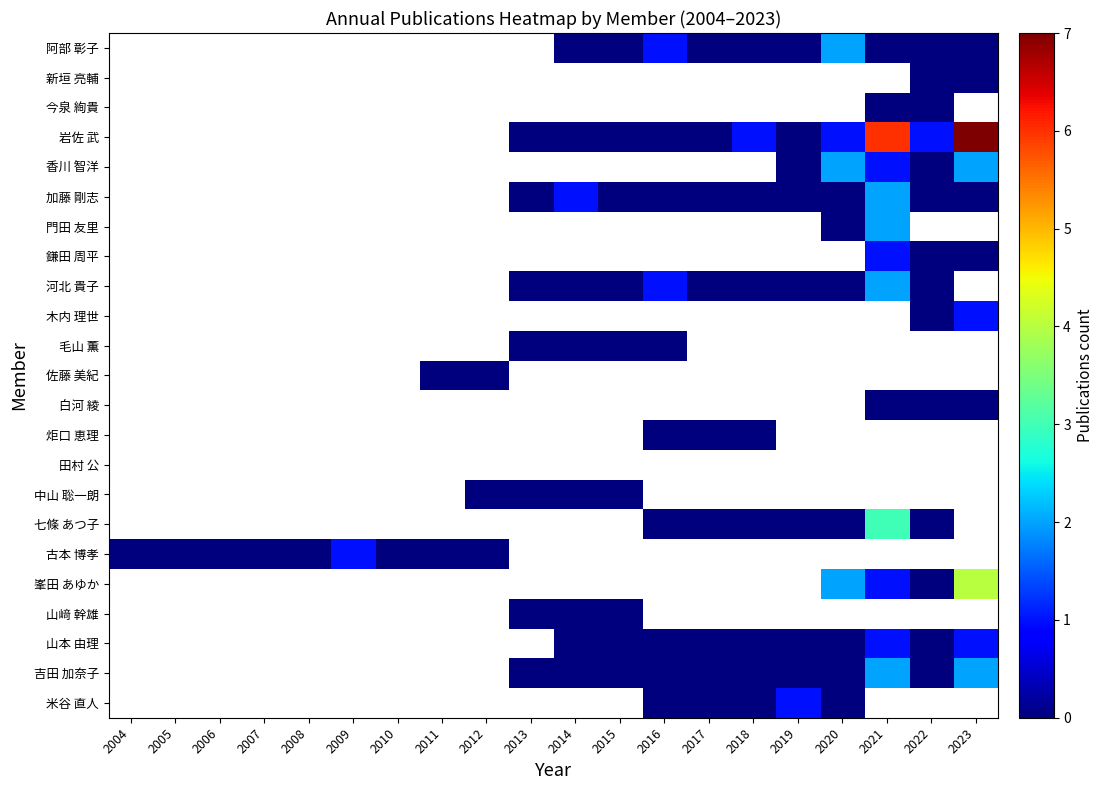

Count the number of data series in this chart.

23